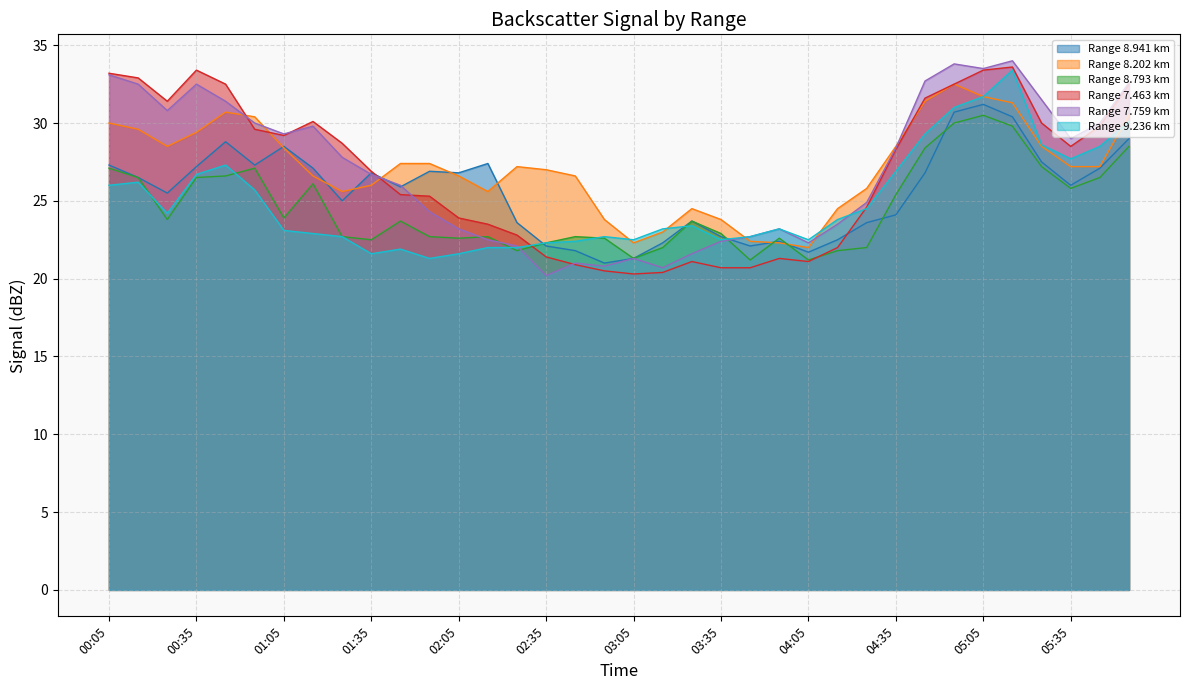

What is the approximate value of 8.202 at 01:45?

27.4